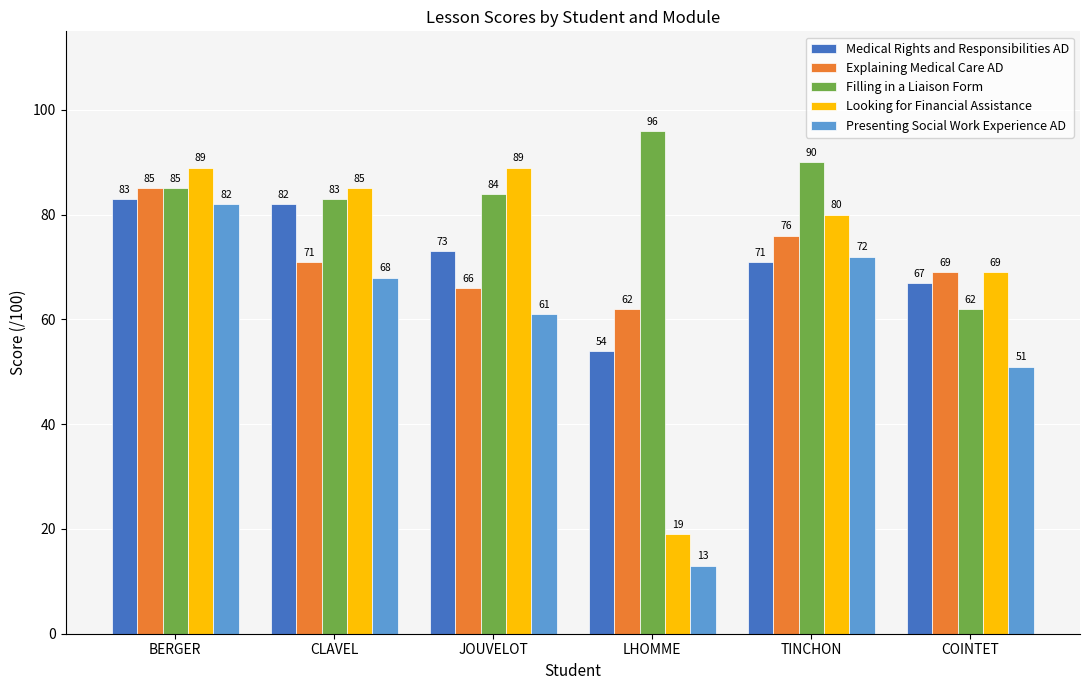

At which label does Medical Rights and Responsibilities AD first exceed 73?

BERGER